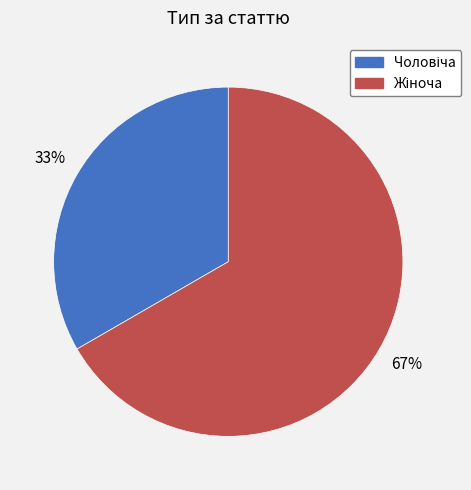

Is there any slice that represents more than half of the pie?

Yes